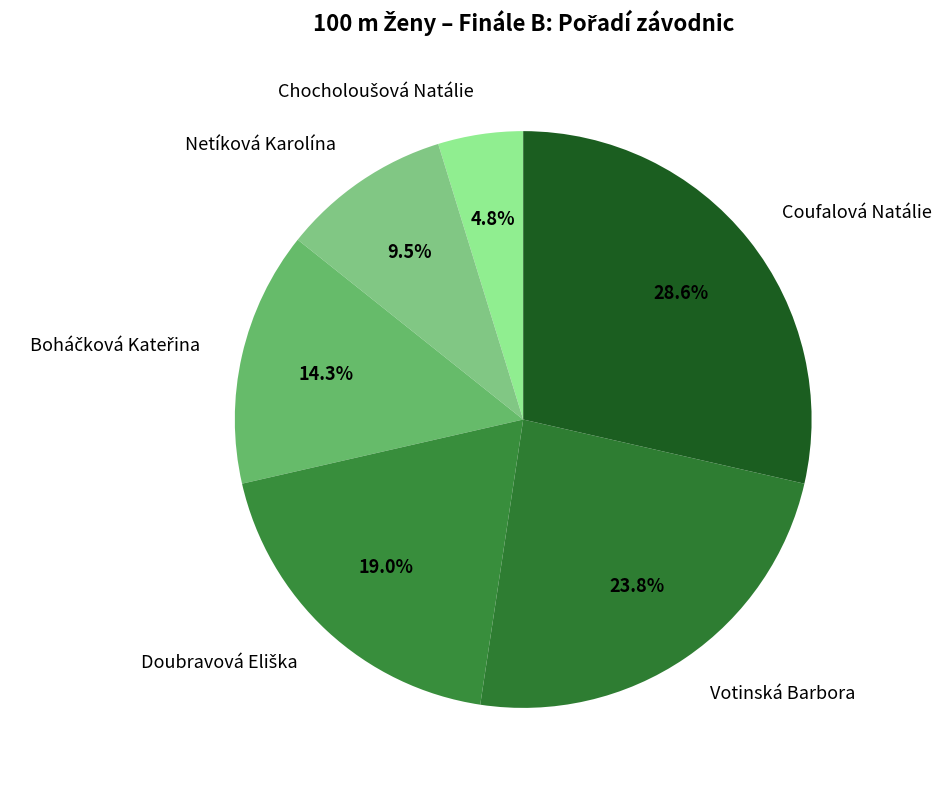

What portion of the pie excludes Coufalová Natálie?

71.4%